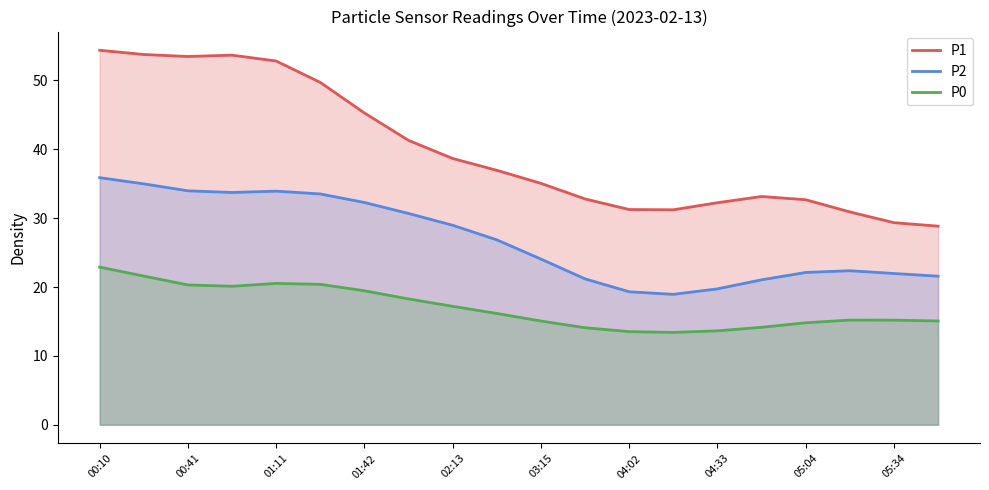

Between 01:42 and 03:15, which series saw the biggest shift?

P1